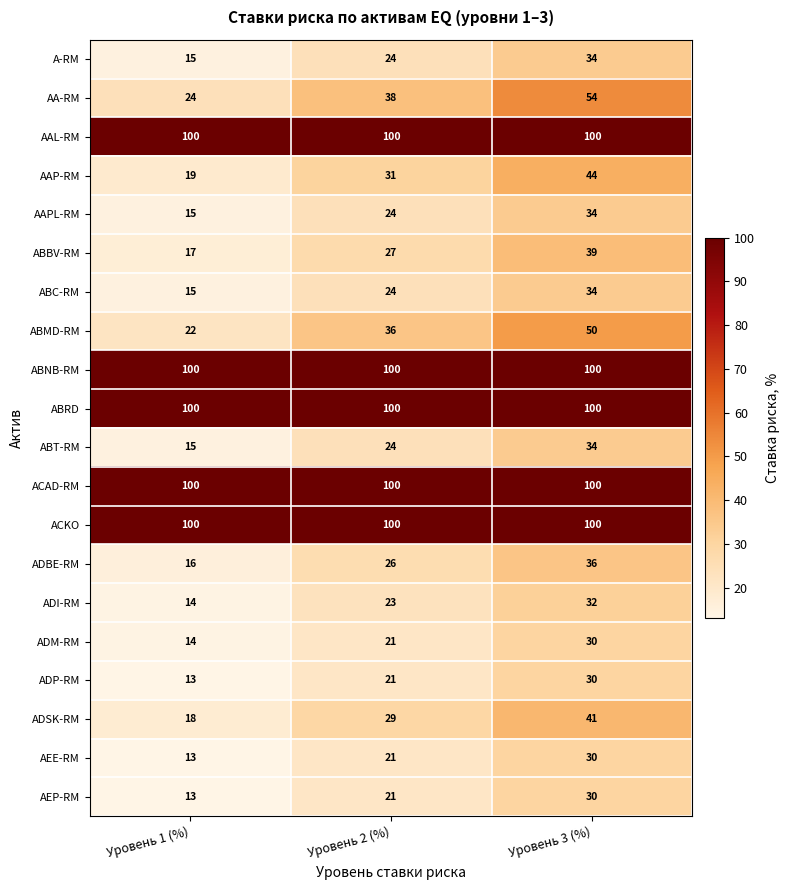

The AAP-RM series shows 44 at Уровень 3 (%). True or false?

True